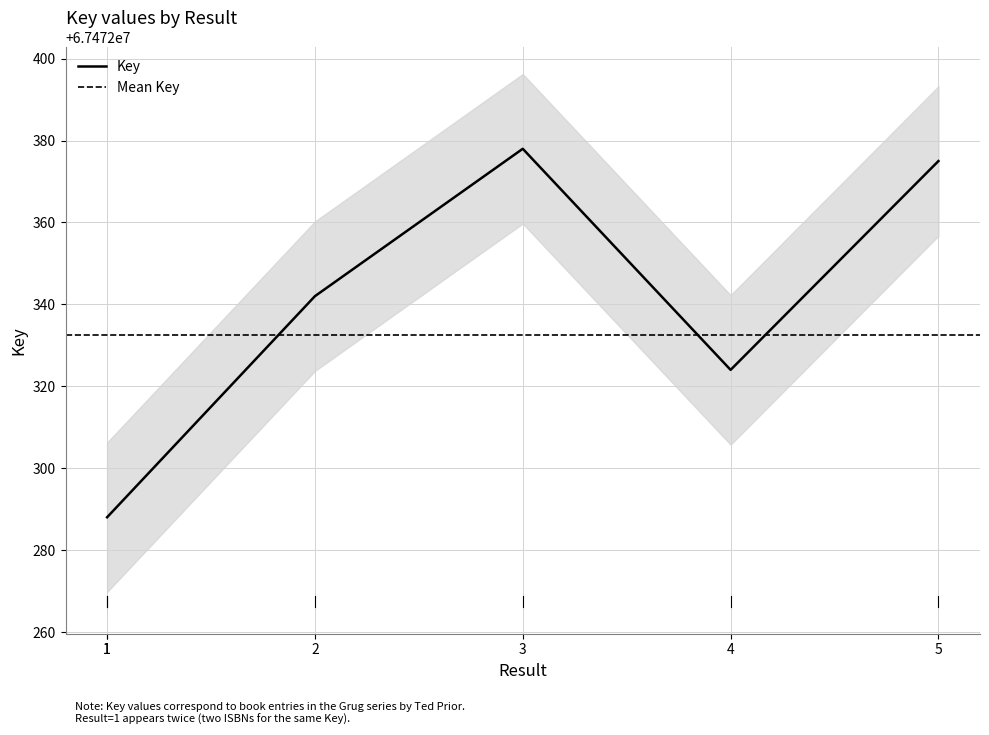

At which label is the value closest to 67472333?

2